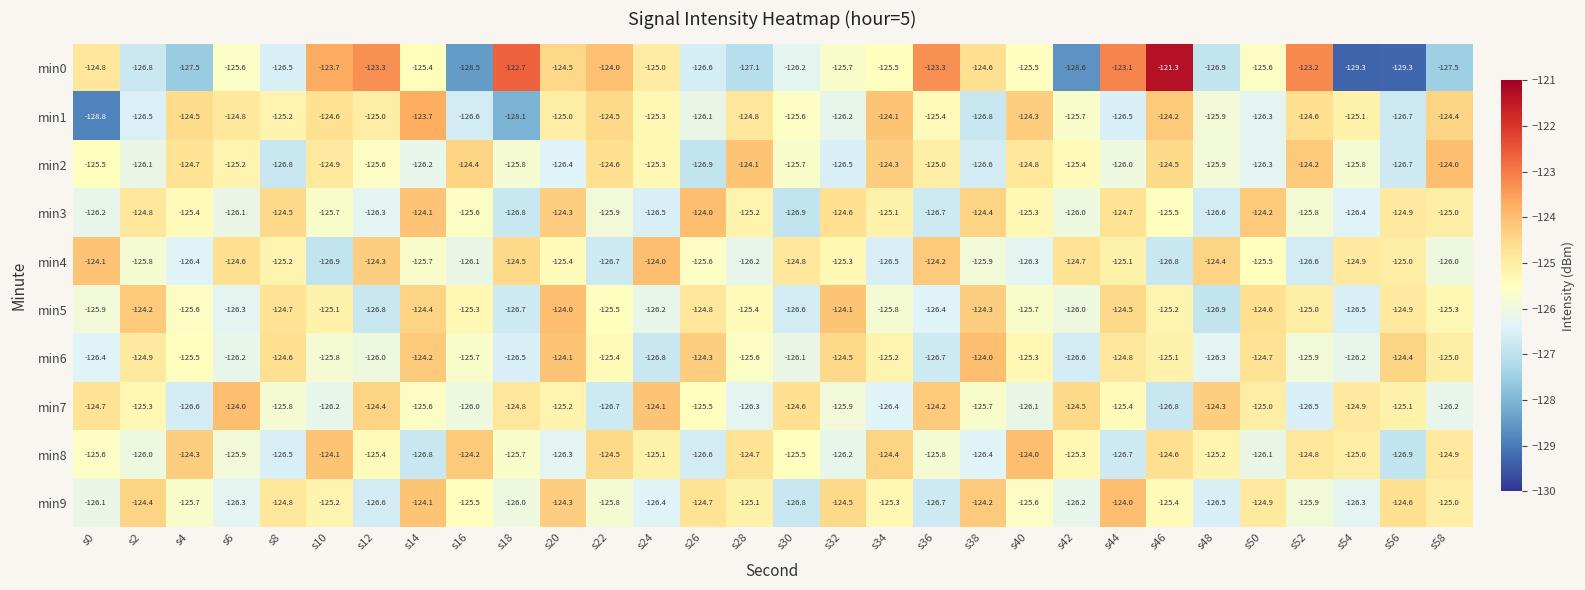

How many distinct data groups are displayed?

10